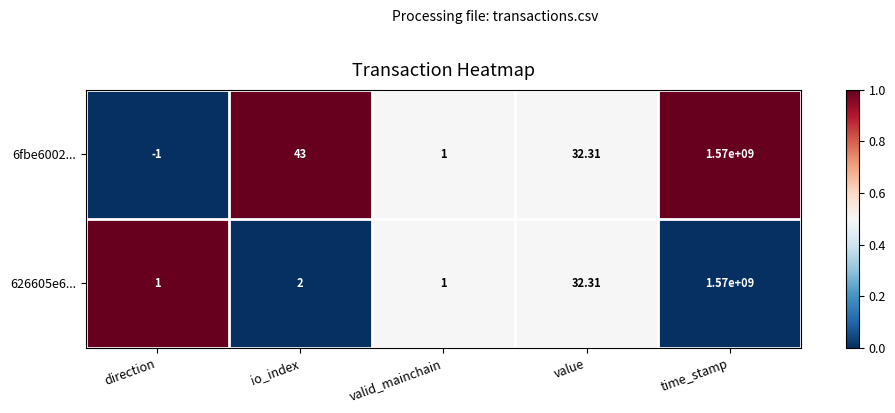

What is the total value across all series at time_stamp?

3140000000.0